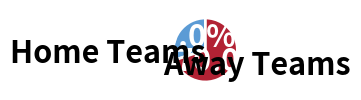

Does any single category account for the majority?

Yes